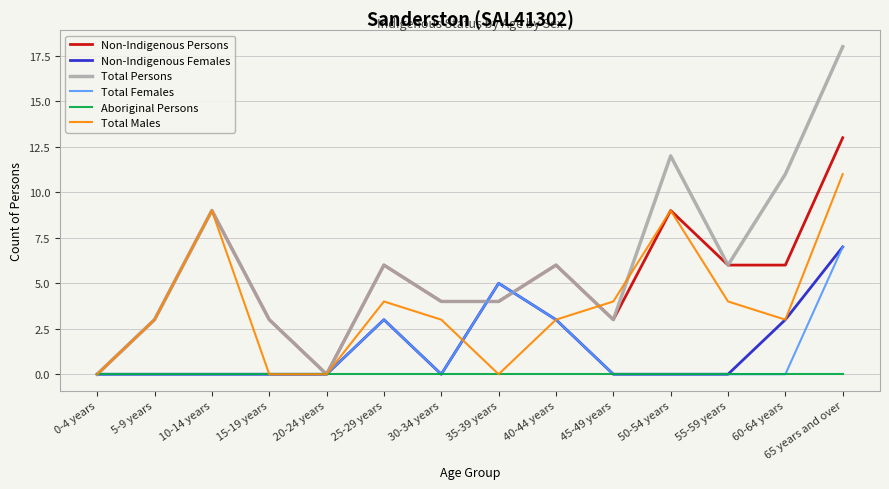

How many lines are shown in the chart?

6